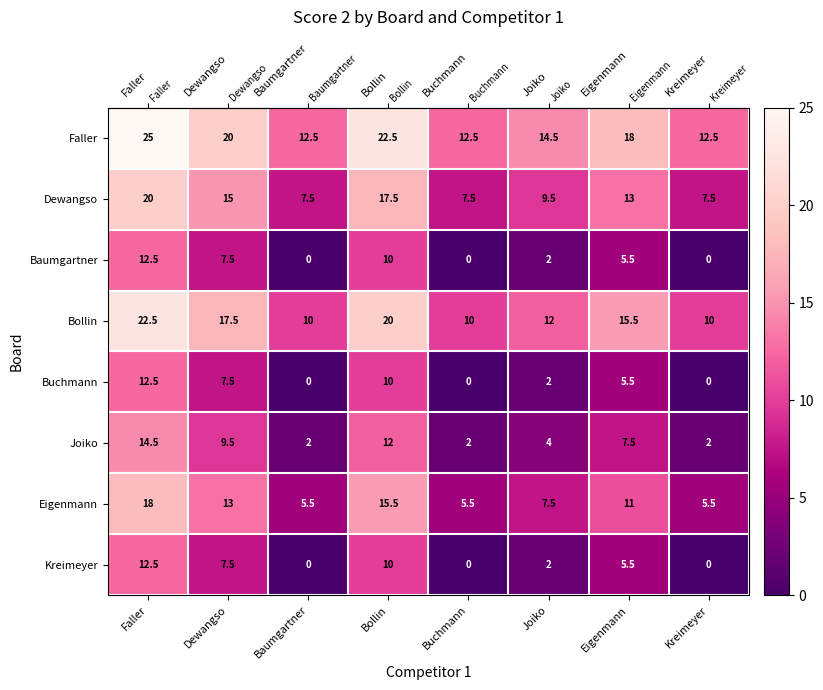

The value of Eigenmann at Joiko is 12.6. True or false?

False